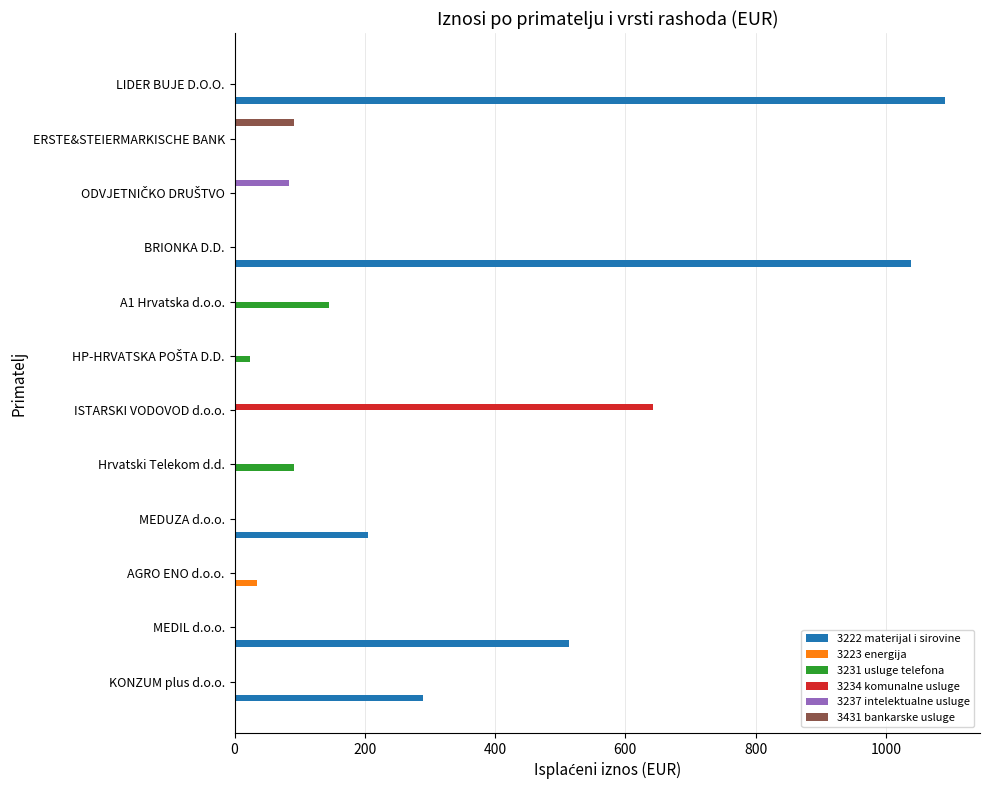

What is the total value across all series at A1 Hrvatska d.o.o.?

145.5